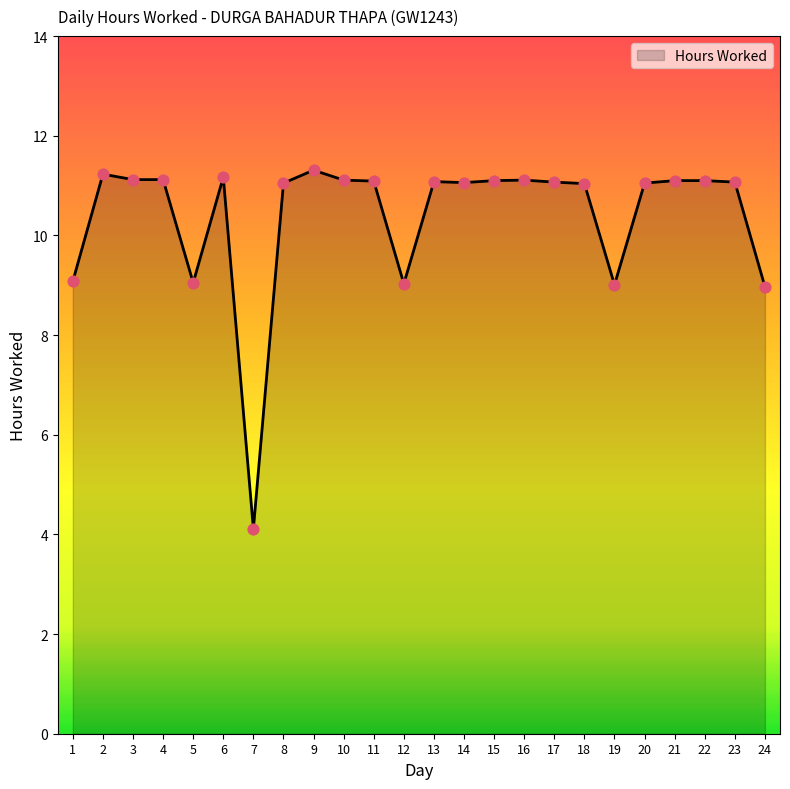

What is the change in value from 6 to 20?

-0.1